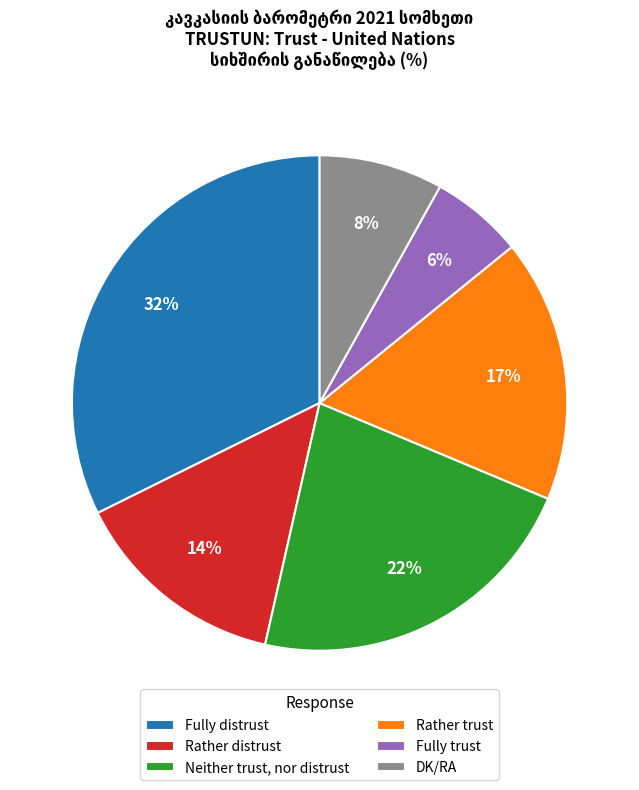

Between Neither trust, nor distrust and DK/RA, which is larger?

Neither trust, nor distrust